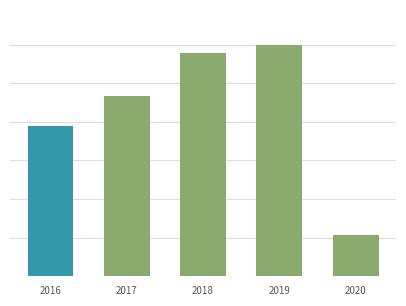

What is the change in value from 2018 to 2020?

-2350946